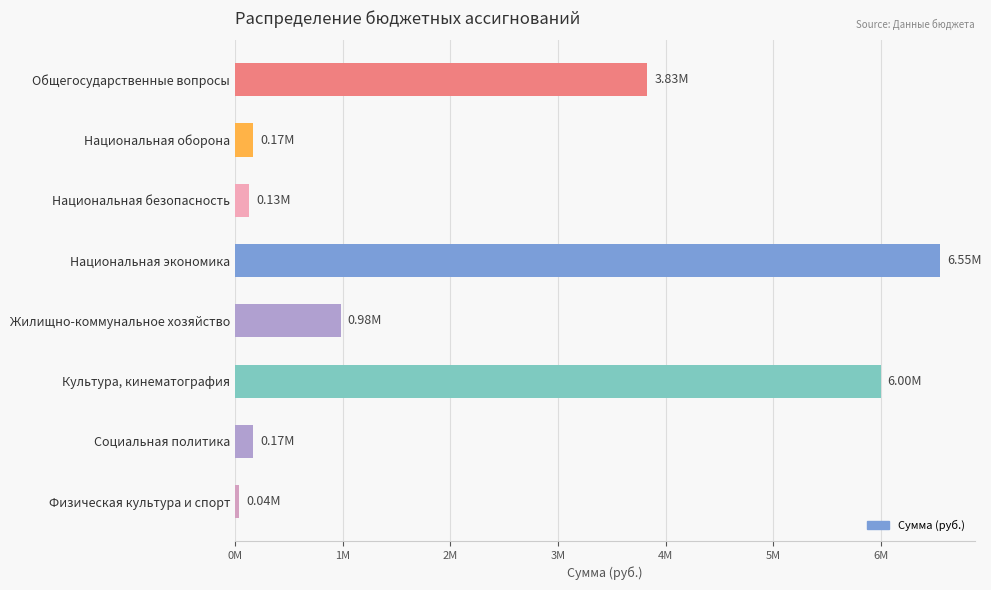

Does the chart contain any negative values?

No